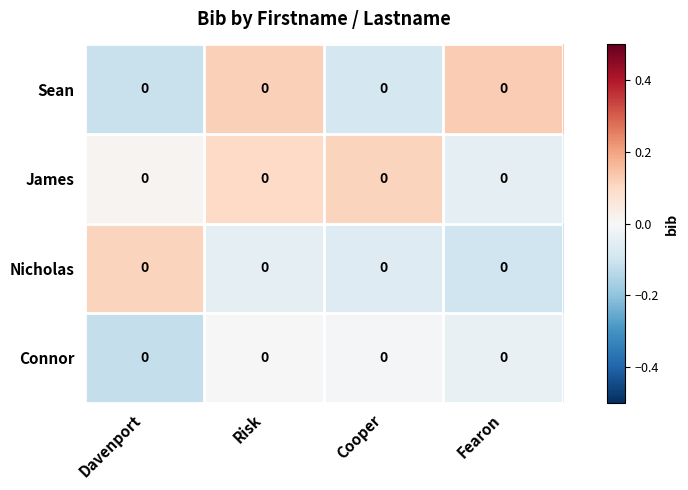

What is the spread (max minus min) of values at Risk?

0.2